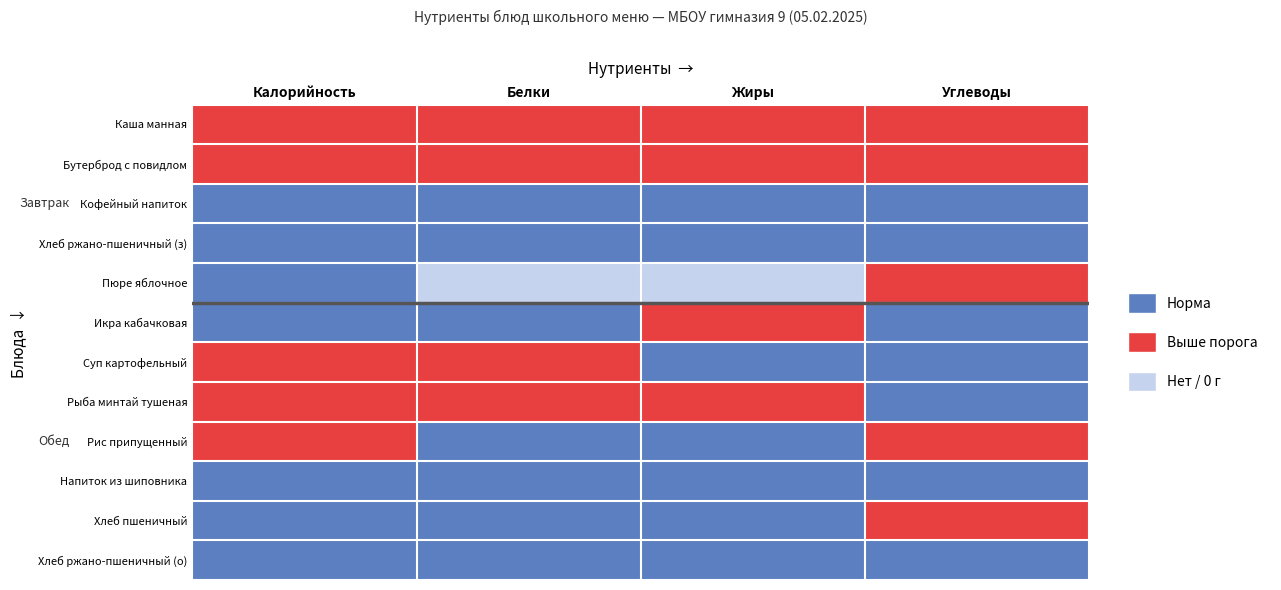

Between Калорийность and Белки, which series saw the biggest shift?

Пюре яблочное